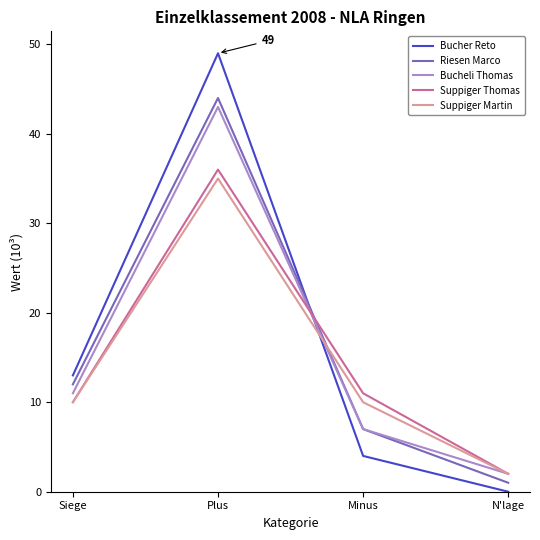

How many series are shown in this chart?

5